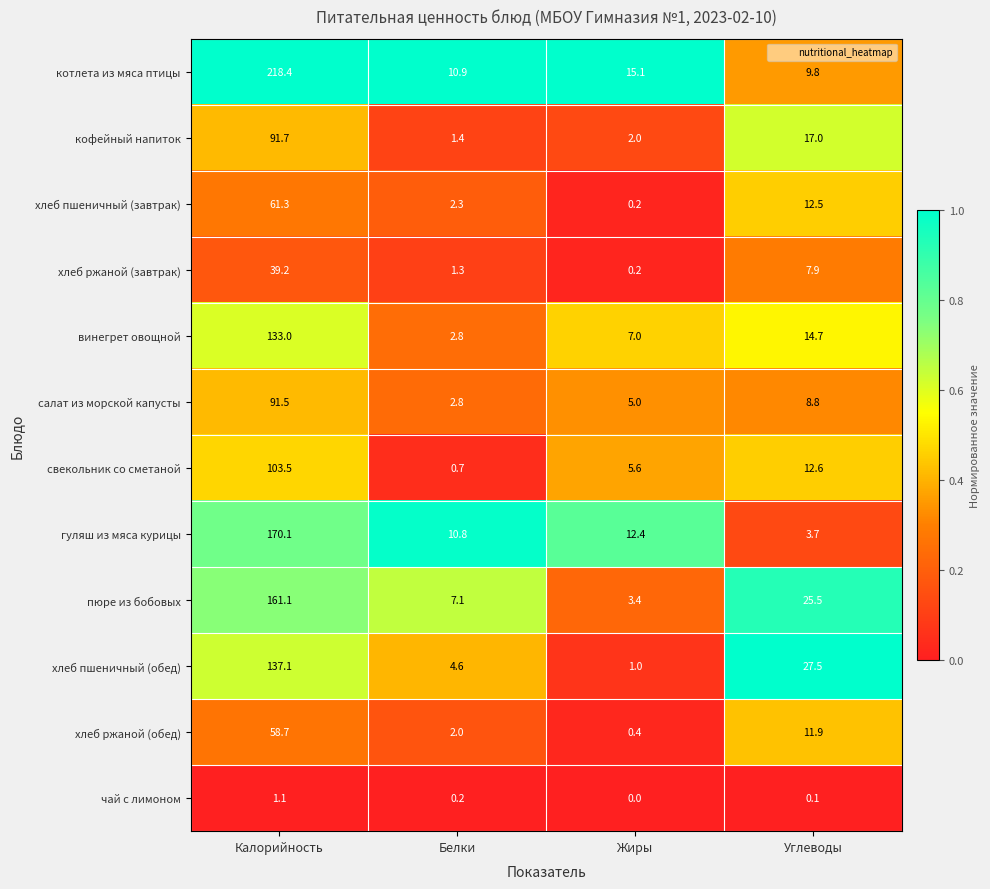

Between Калорийность and Белки, which series saw the biggest shift?

котлета из мяса птицы